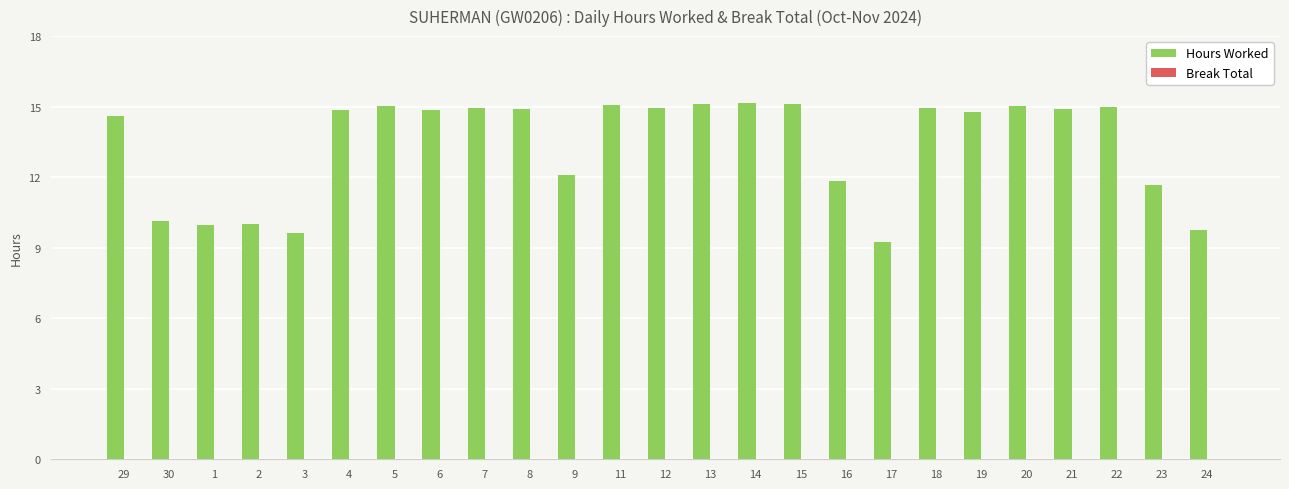

Are the bars horizontal?

No